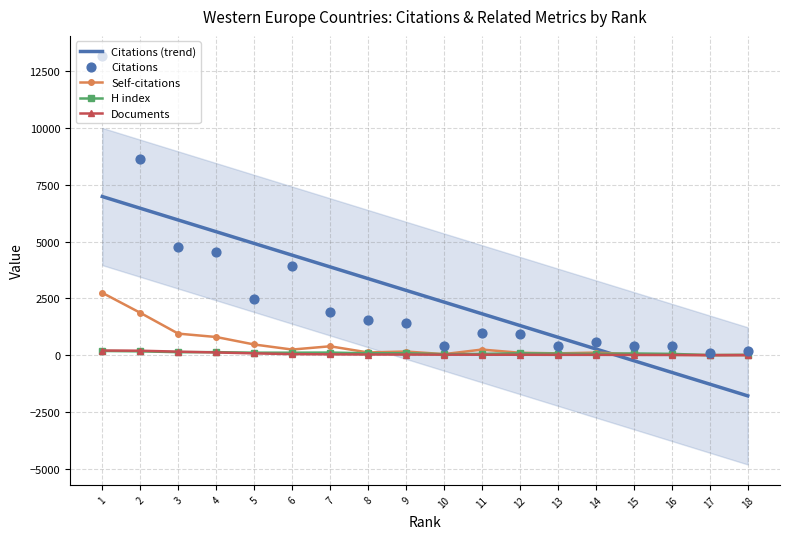

Which series has the largest total across all categories?

Citations